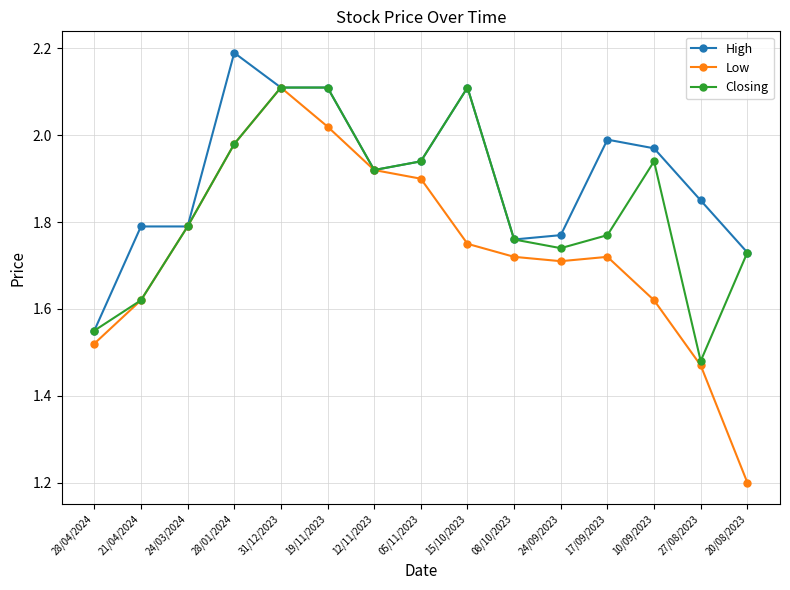

What position from the right is 28/01/2024?

12